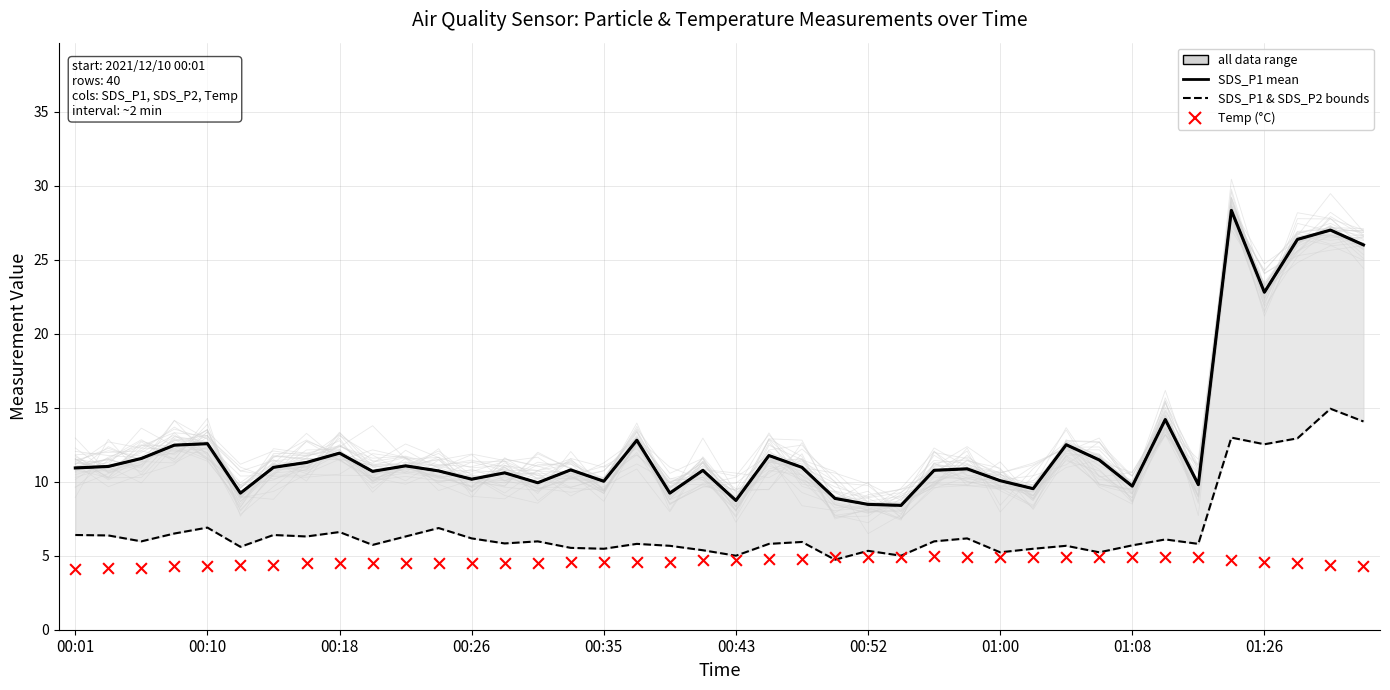

At which category is the sum across all series the highest?

35